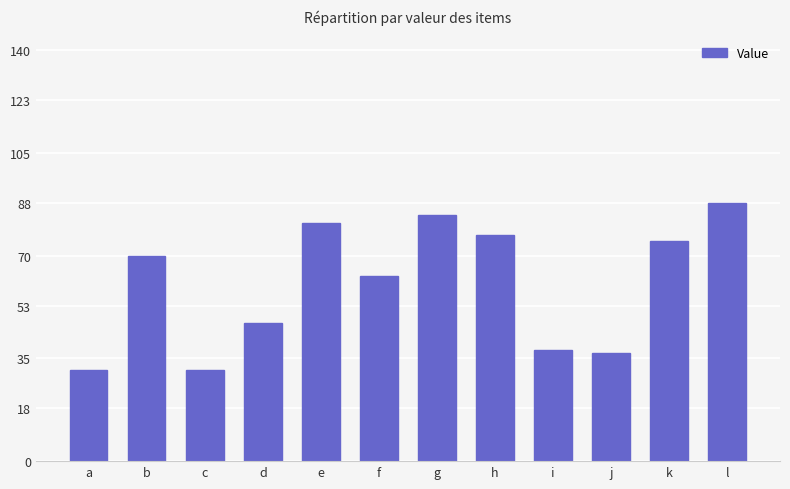

Reading left to right, extract all data points from this chart.

31	70	31	47	81	63	84	77	38	37	75	88